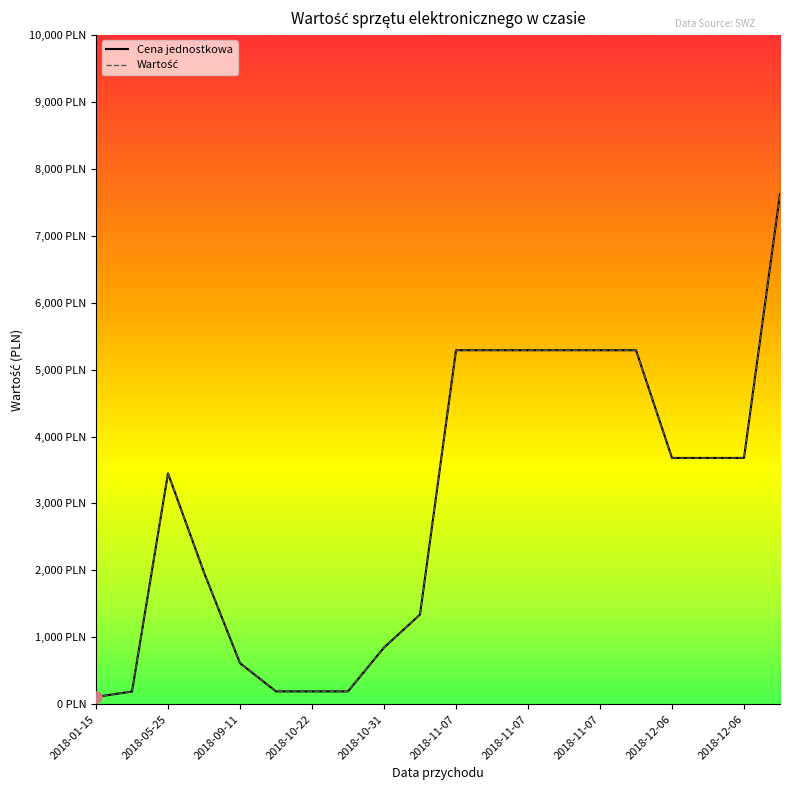

Is this an area chart (filled region under the line)?

No